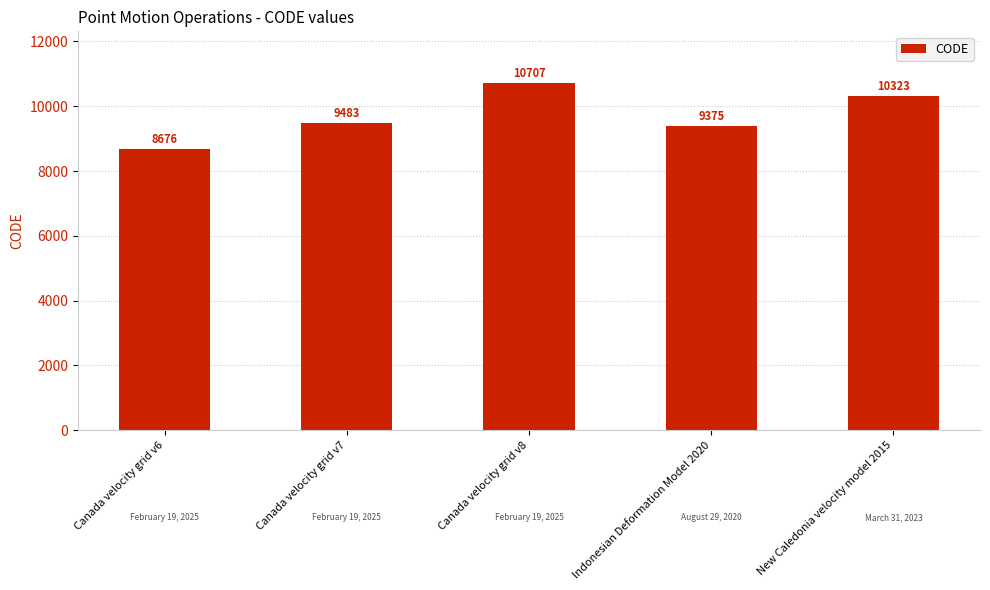

Rank the categories by value from lowest to highest.

Canada velocity grid v6, Indonesian Deformation Model 2020, Canada velocity grid v7, New Caledonia velocity model 2015, Canada velocity grid v8